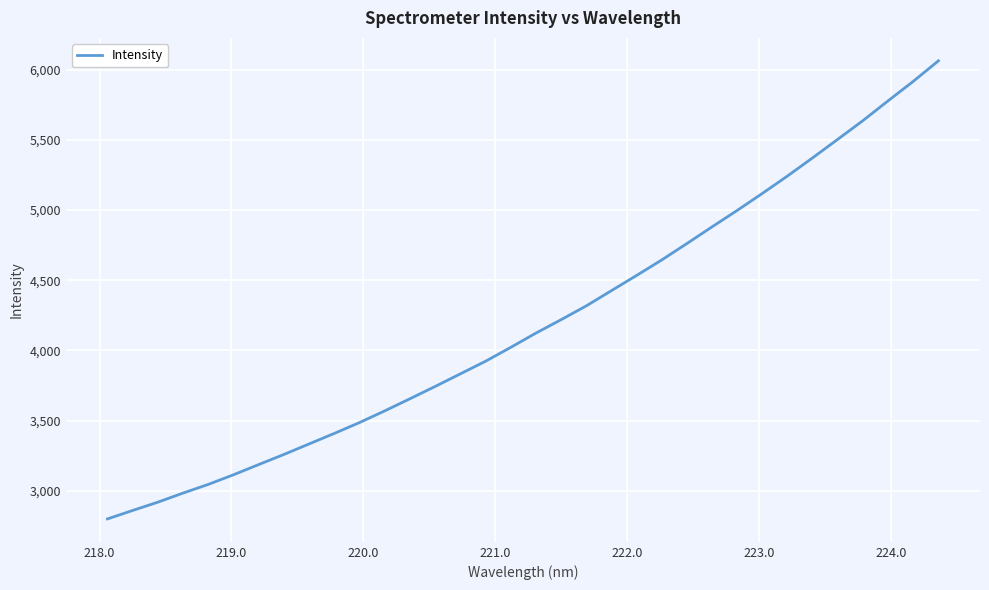

What is the average value?

4196.3